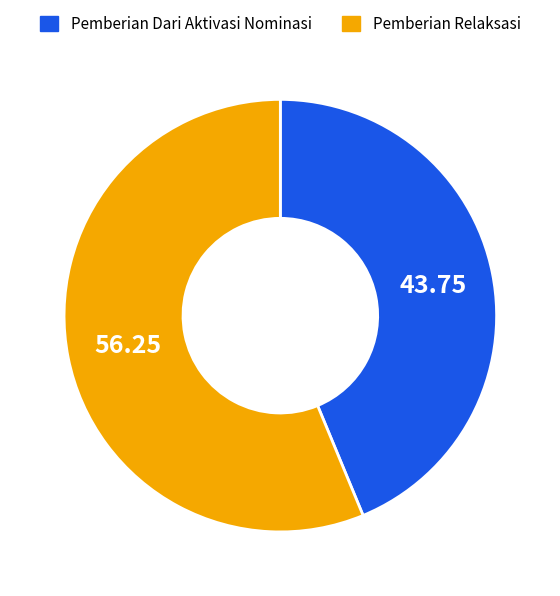

Does any single category account for the majority?

Yes